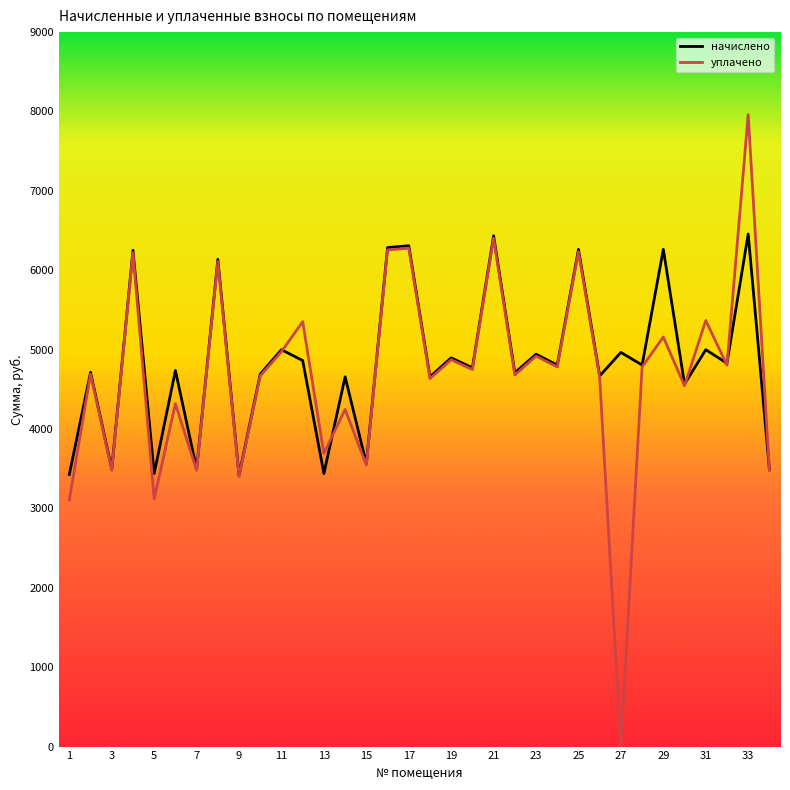

Rank the series by their maximum value, from highest to lowest.

уплачено, начислено